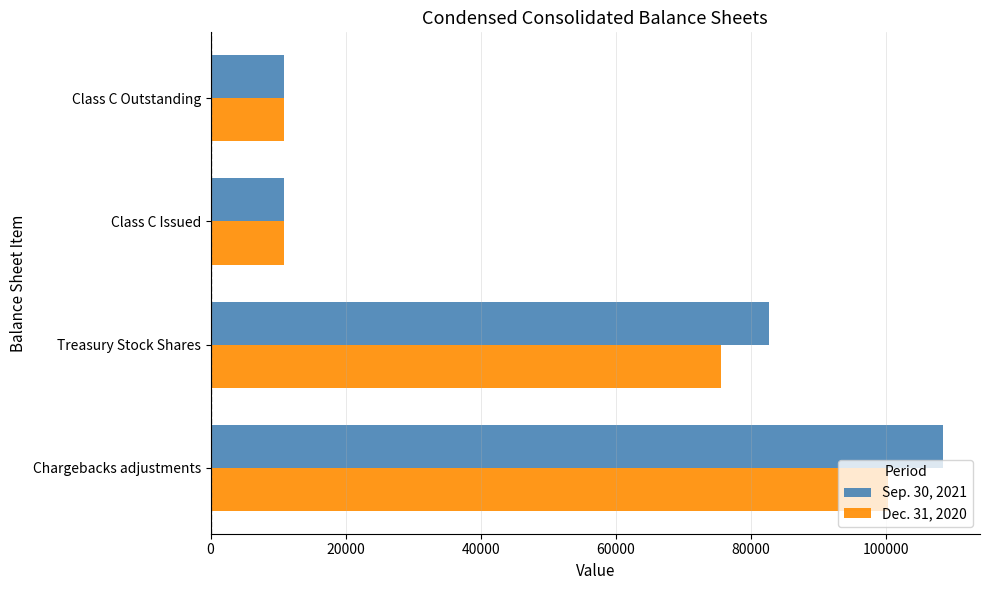

Rank the series by their maximum value, from highest to lowest.

Sep. 30, 2021, Dec. 31, 2020